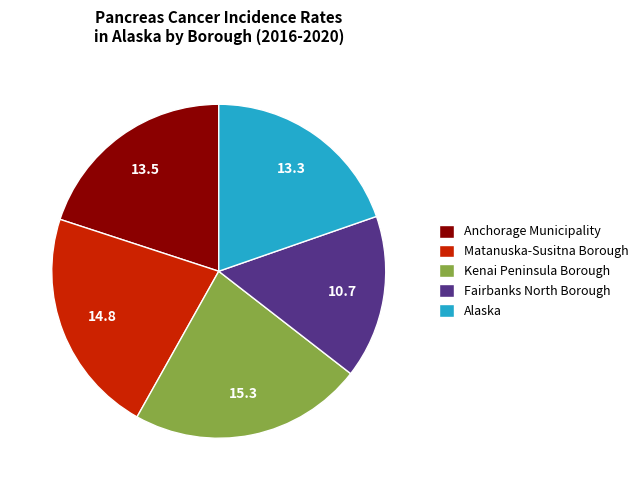

The Fairbanks North Borough slice represents 16% of the pie. True or false?

True